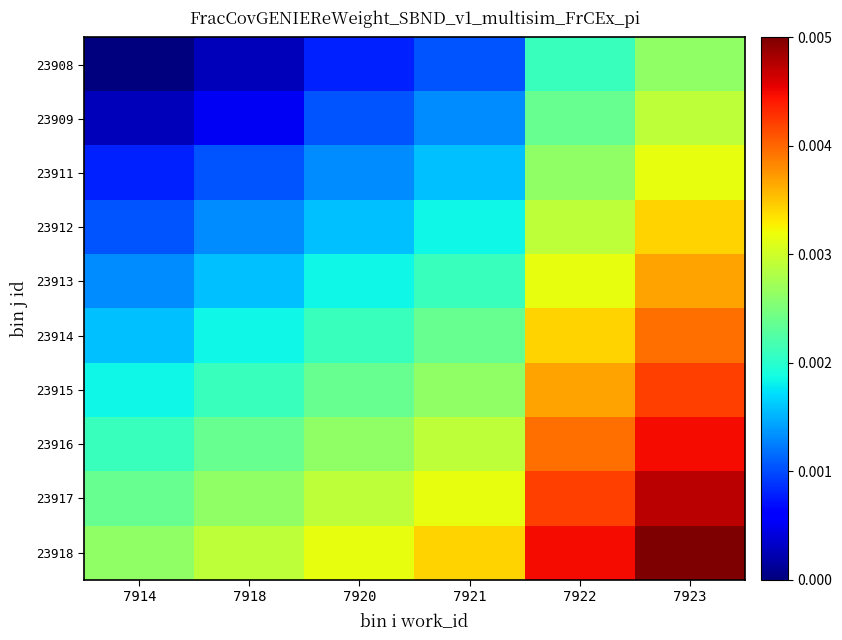

Count the number of categories in the chart.

6